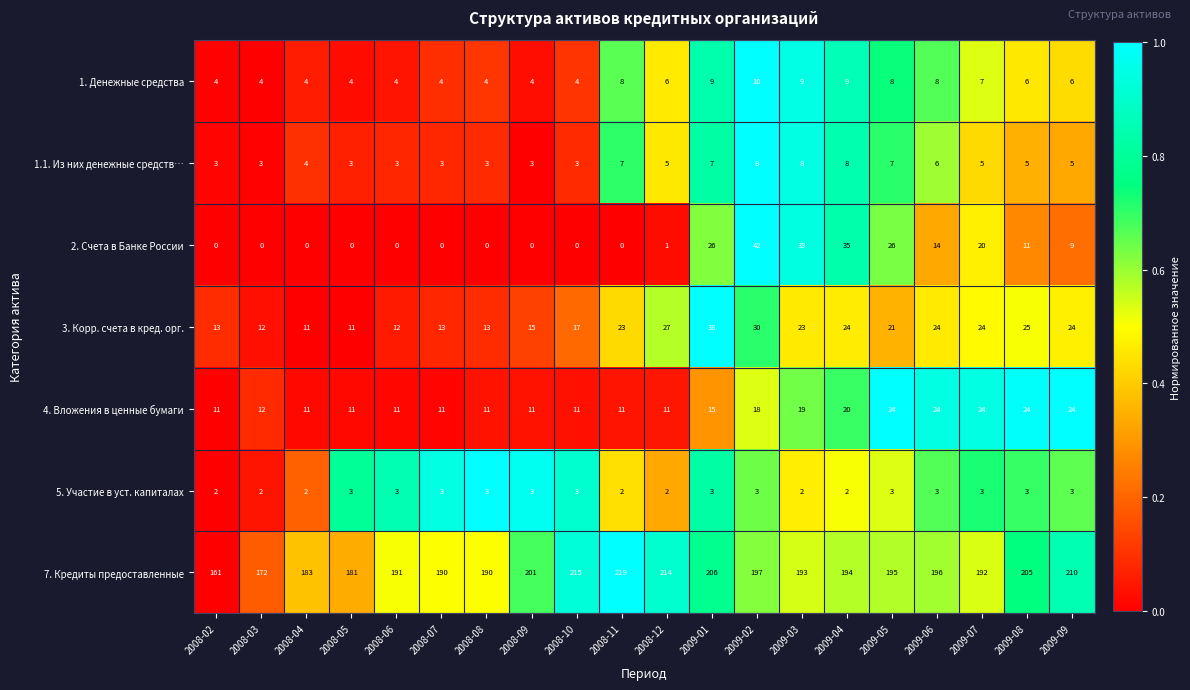

How many series are shown in this chart?

7